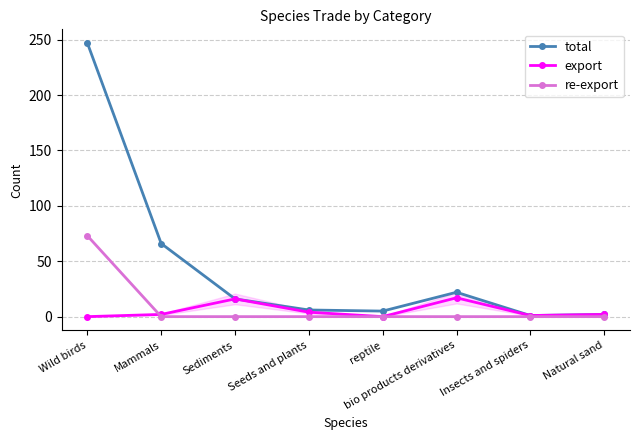

What is the label of the 5th point from the left?

reptile